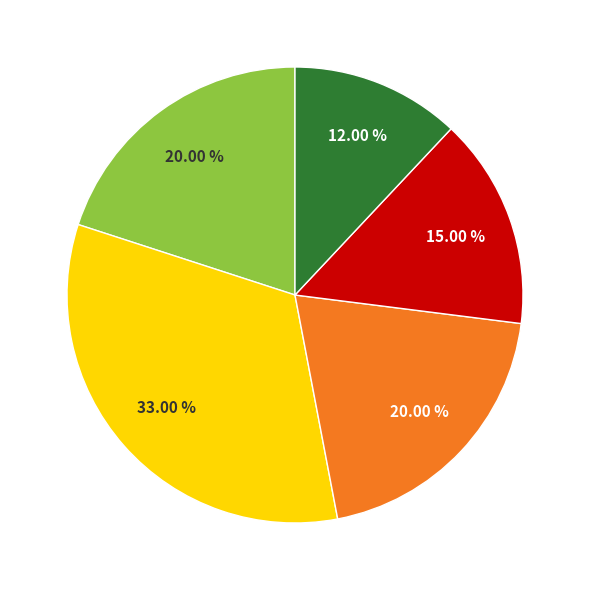

To the nearest percent, what is the average slice percentage?

20%